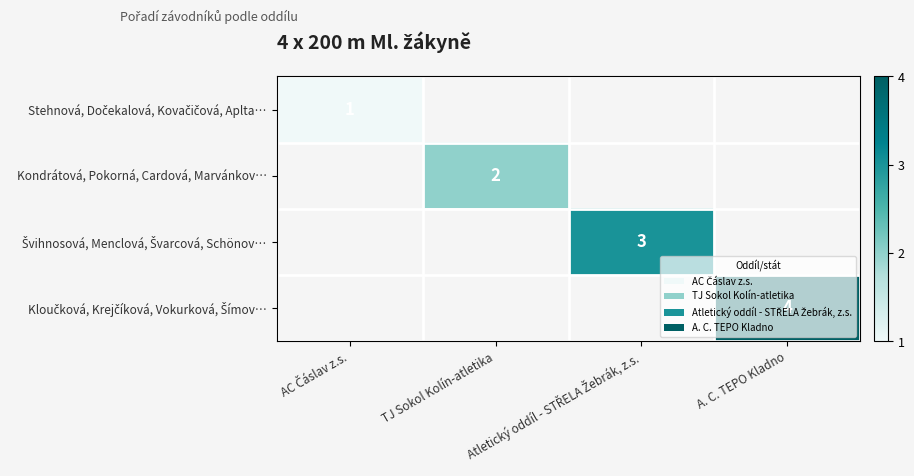

At which category does the chart reach its peak across all series?

A. C. TEPO Kladno